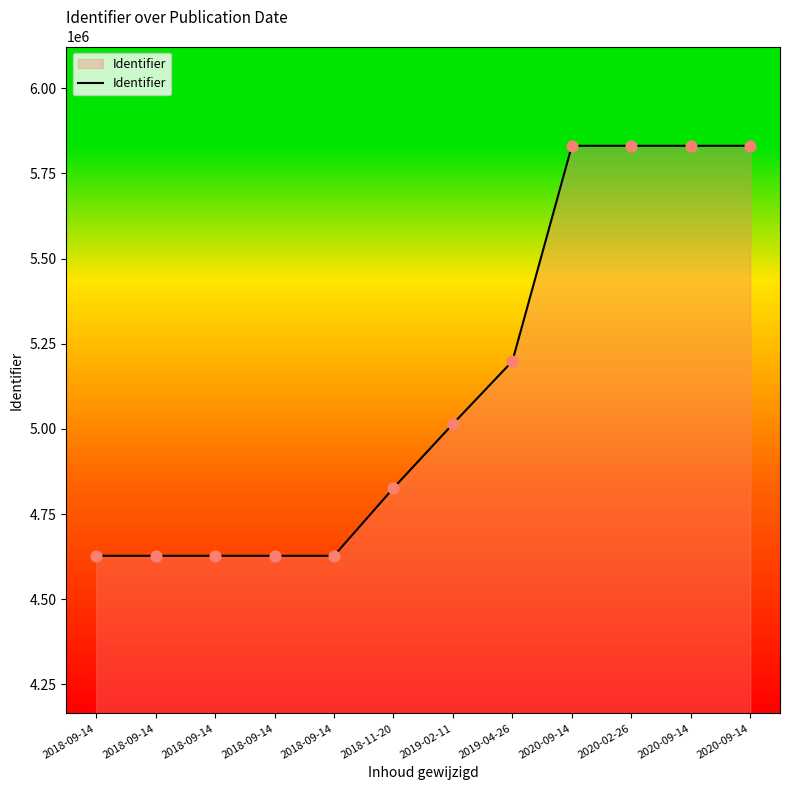

What is the change in value from 2018-09-14 to 2019-02-11?

+387271